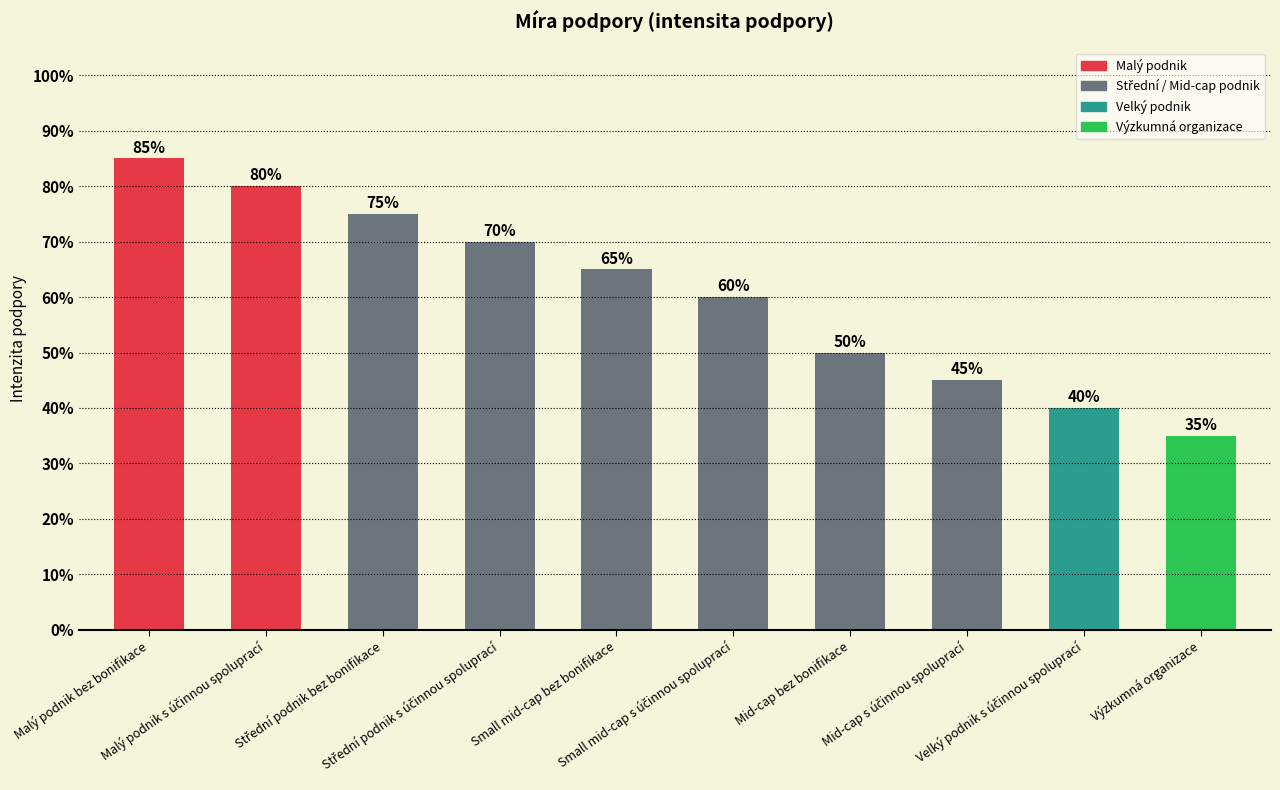

What is the approximate value at Mid-cap bez bonifikace?

0.5